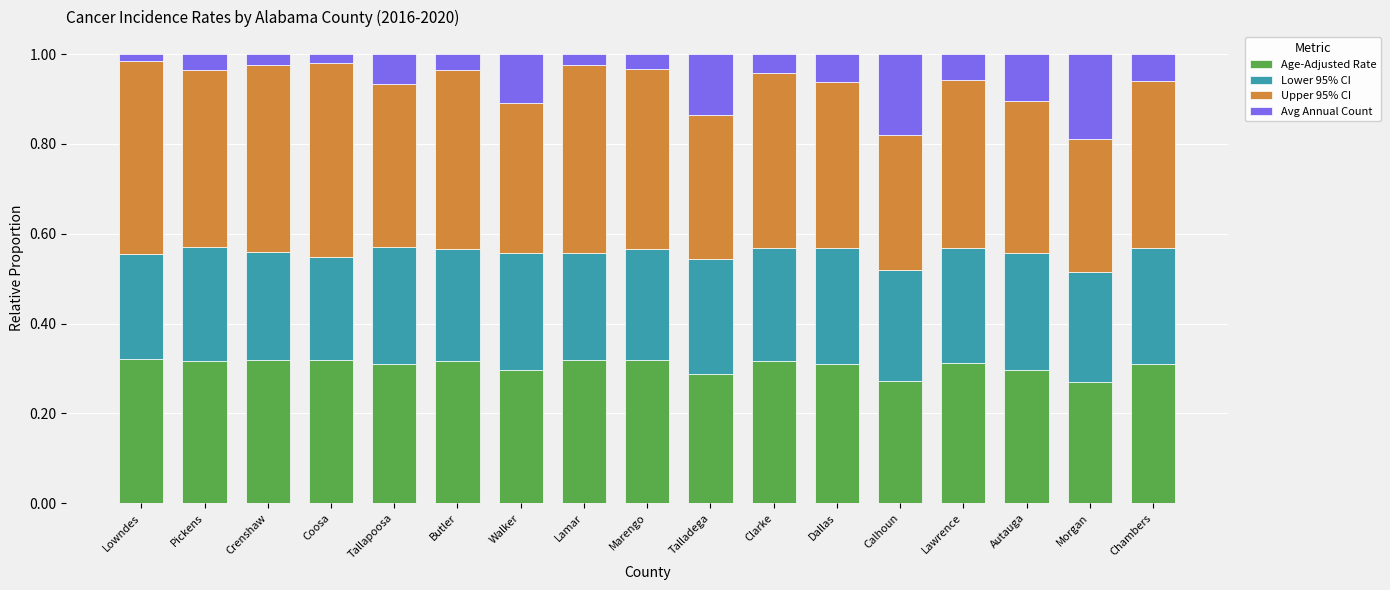

The value of Age-Adjusted Rate at Marengo is 0.3. True or false?

True